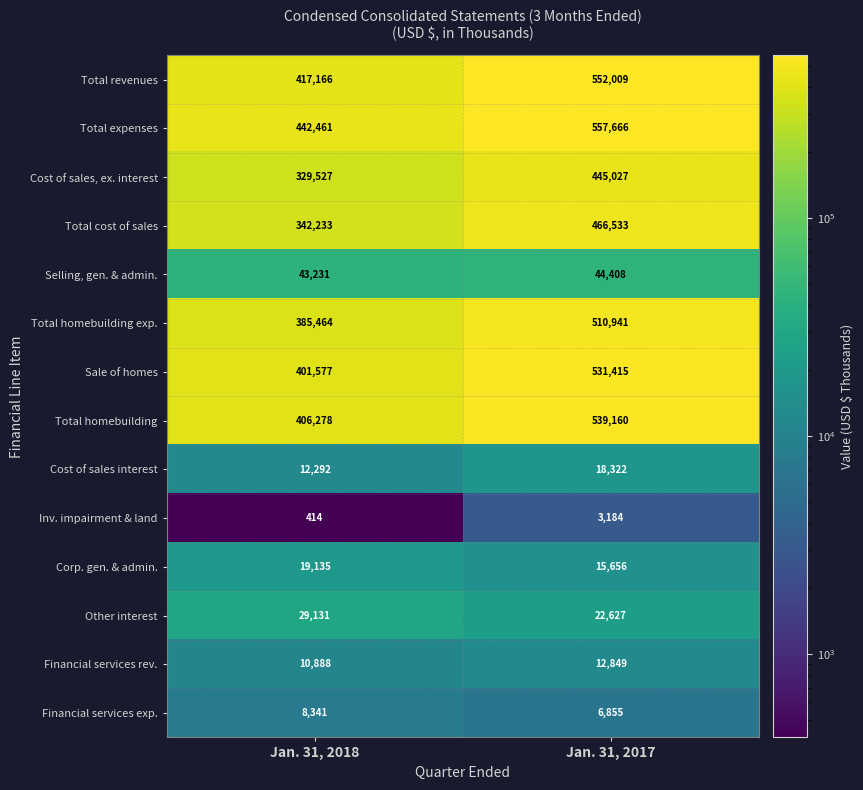

What is the total value across all series at Jan. 31, 2017?

3726652